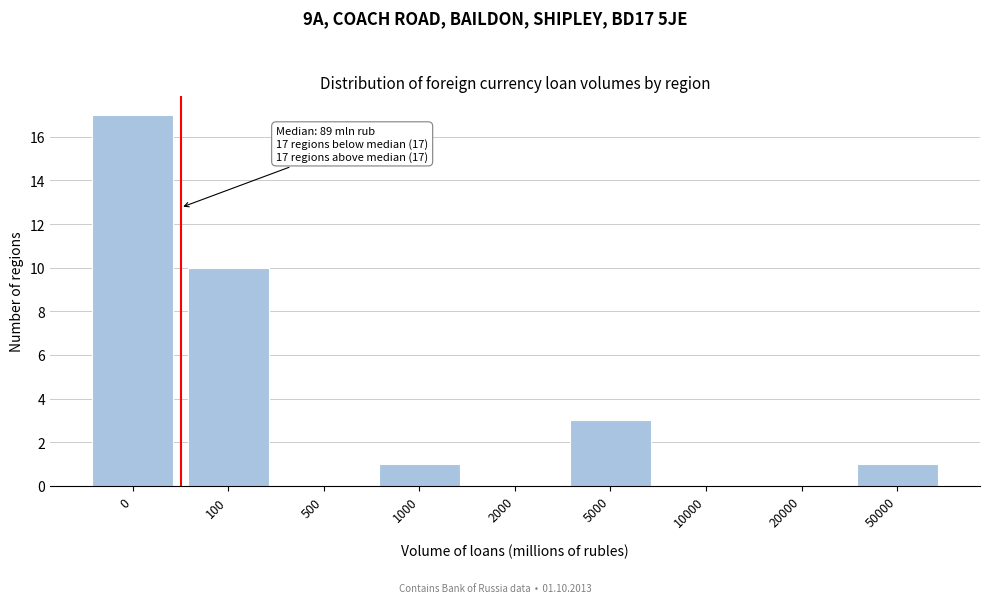

Reading left to right, transcribe all the data shown in this chart.

0=17	100=10	500=0	1000=1	2000=0	5000=3	10000=0	20000=0	50000=1